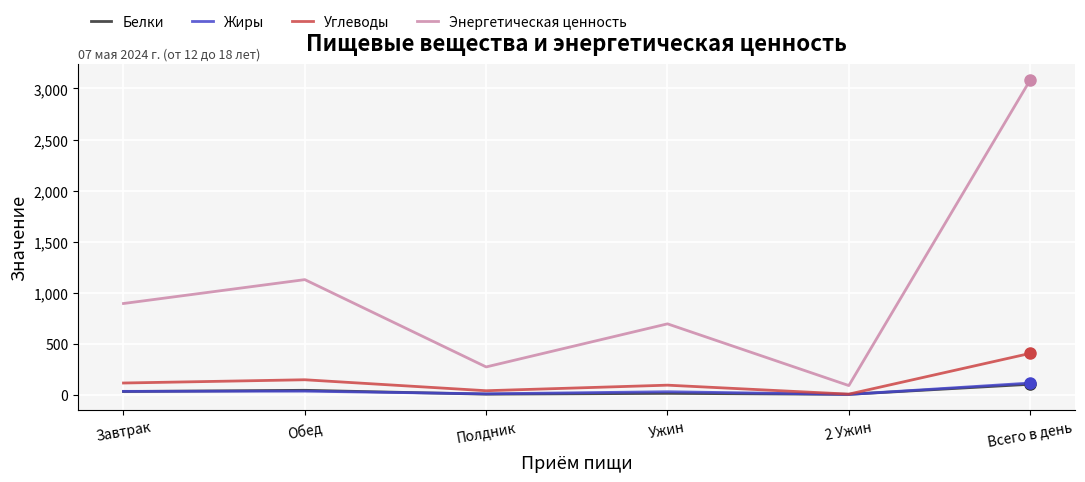

What is the difference between the maximum and minimum values in the Жиры series?

111.1